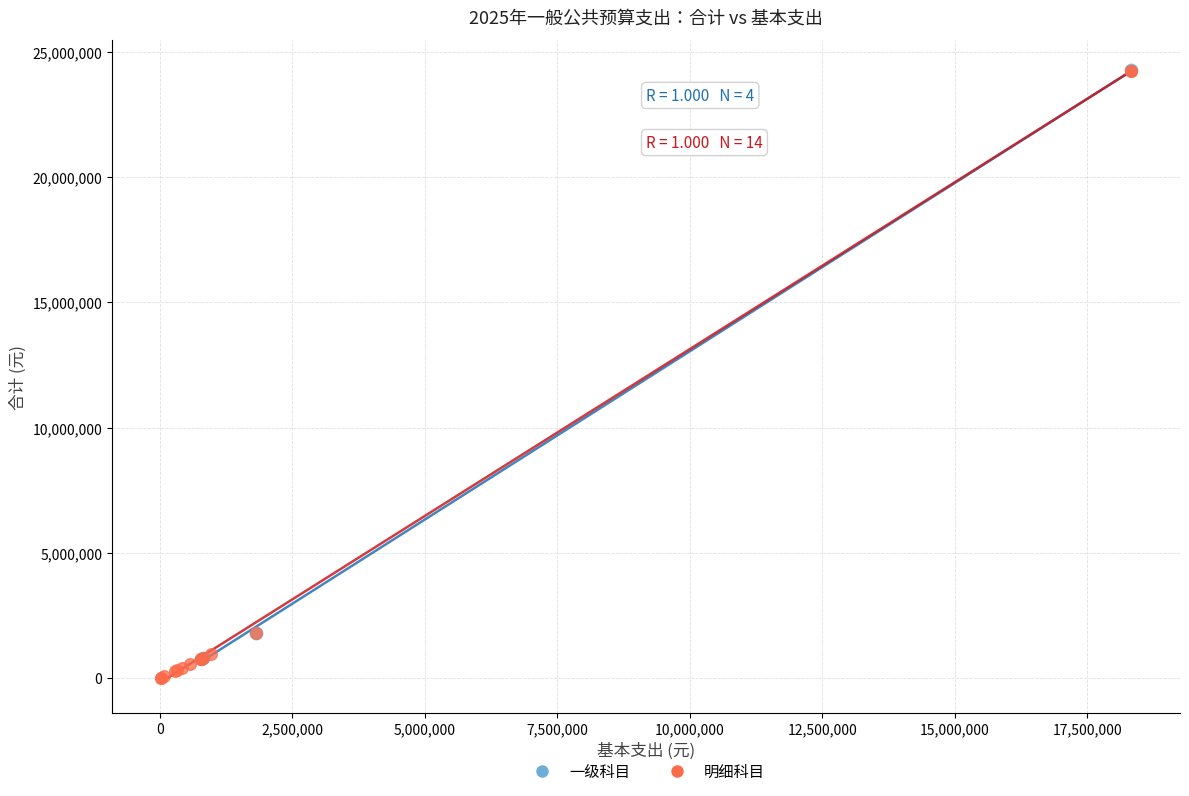

What are all the series names shown in the legend?

一级科目, 明细科目